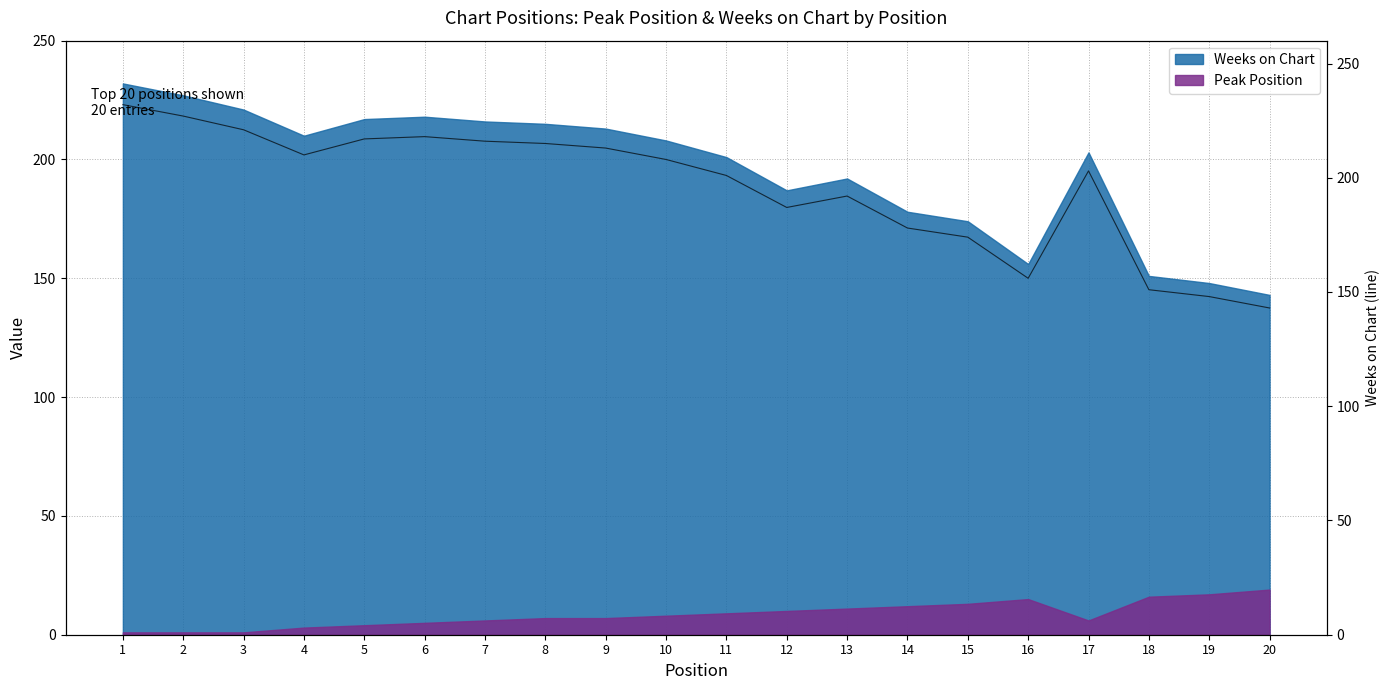

True or false: Weeks on Chart and Peak Position intersect in this chart.

False